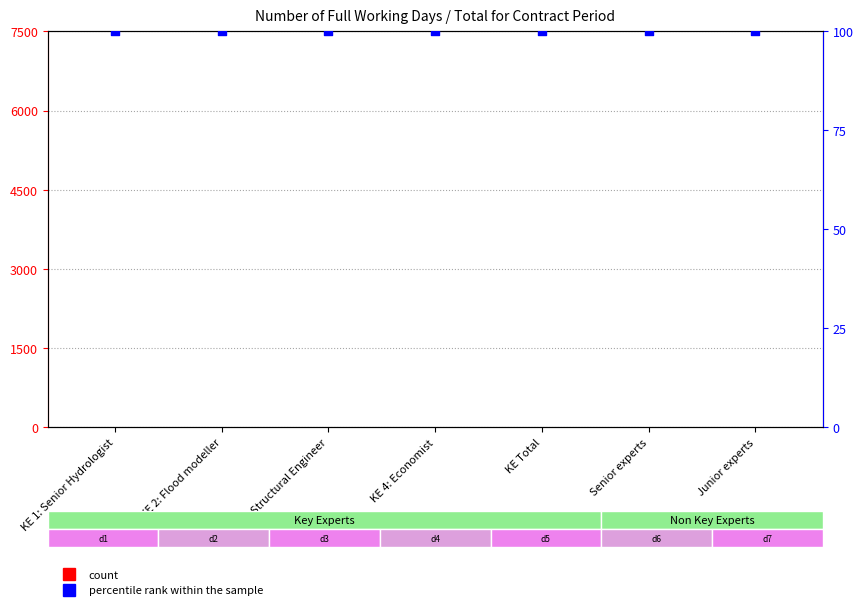

At which category is the sum across all series the highest?

KE 1: Senior Hydrologist